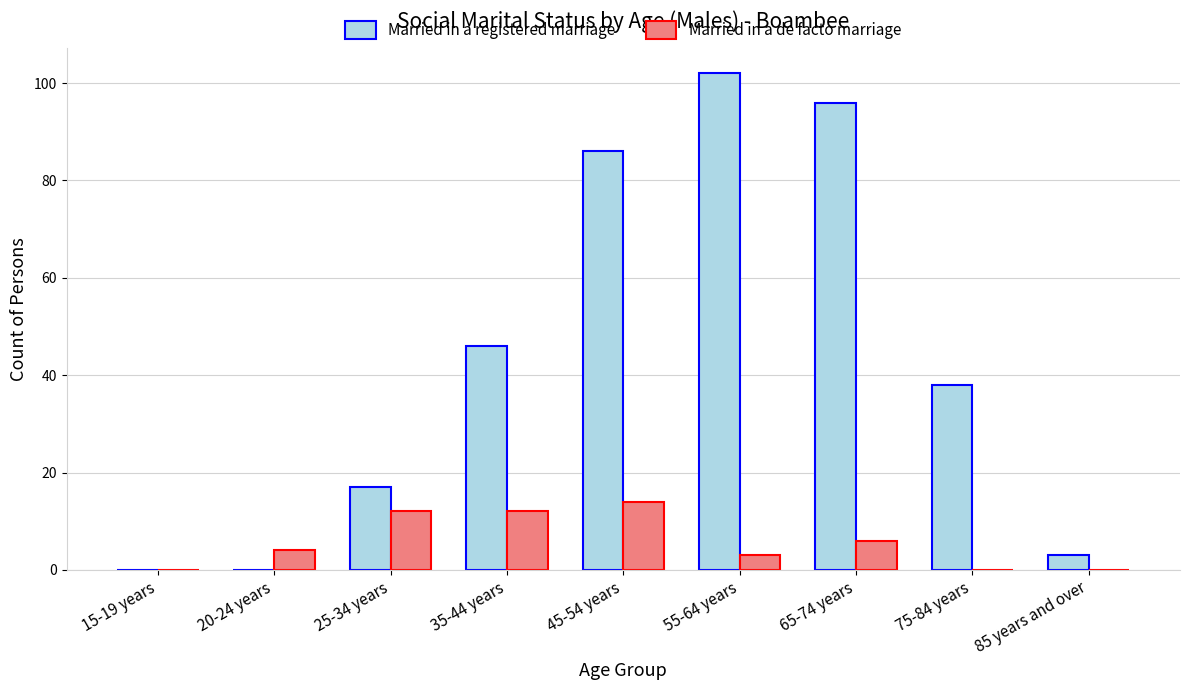

Are the bars grouped side by side (vs. stacked)?

Yes